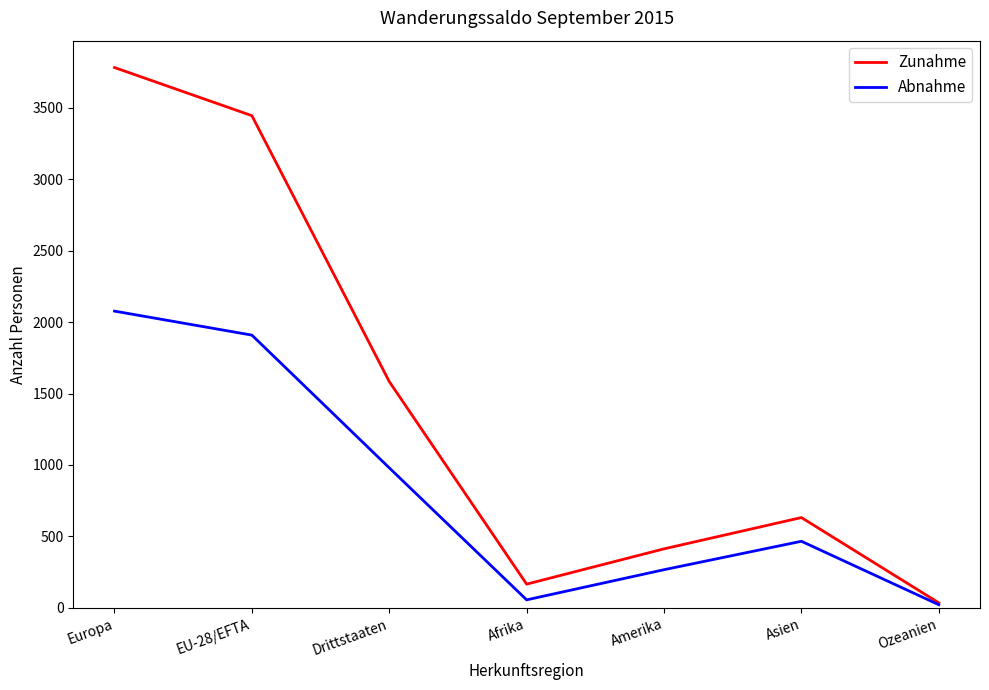

What is the smallest value displayed?

22